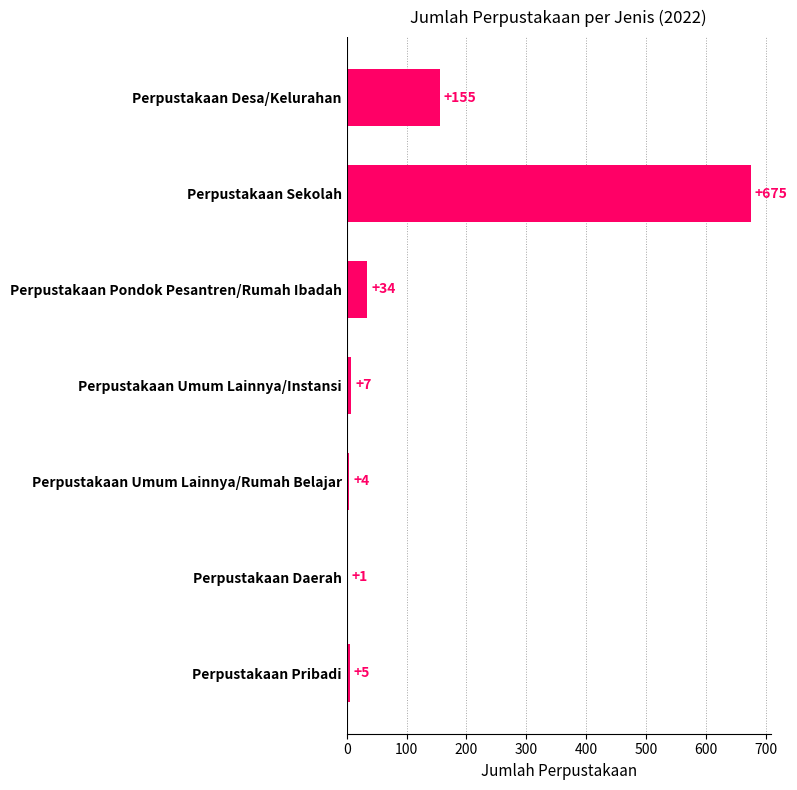

Reading top to bottom, what are all the values shown in this chart?

Perpustakaan Desa/Kelurahan=155	Perpustakaan Sekolah=675	Perpustakaan Pondok Pesantren/Rumah Ibadah=34	Perpustakaan Umum Lainnya/Instansi=7	Perpustakaan Umum Lainnya/Rumah Belajar=4	Perpustakaan Daerah=1	Perpustakaan Pribadi=5